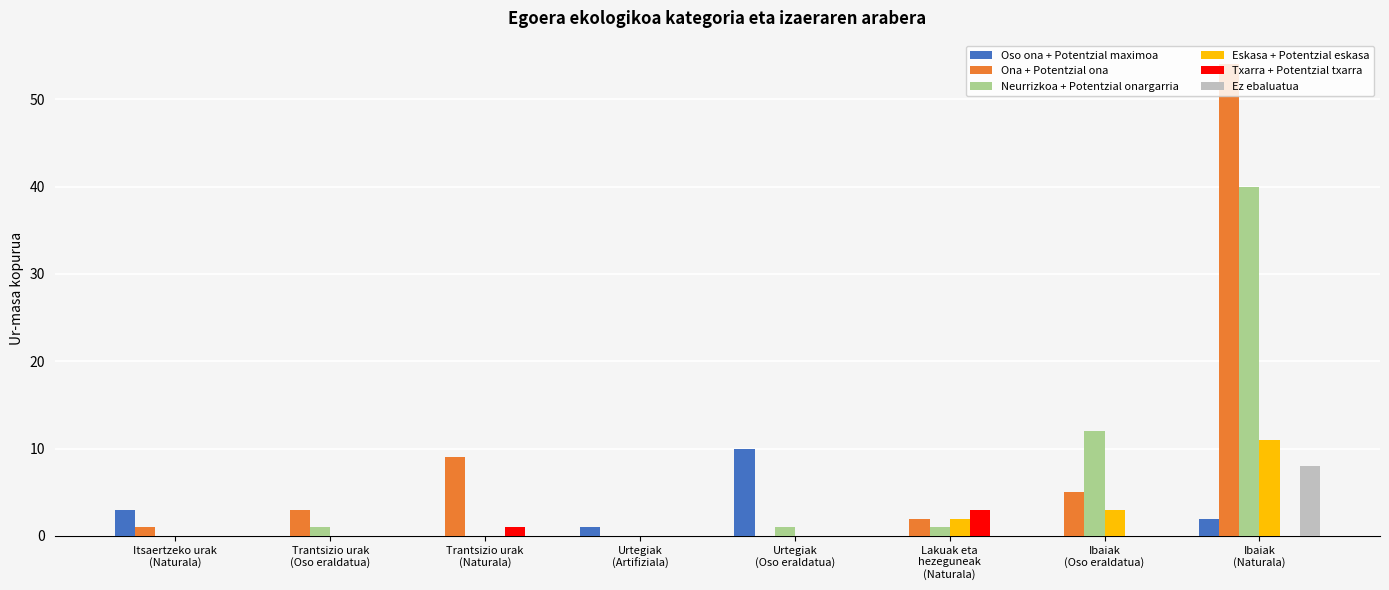

What is the average value of the Eskasa + Potentzial eskasa series?

2